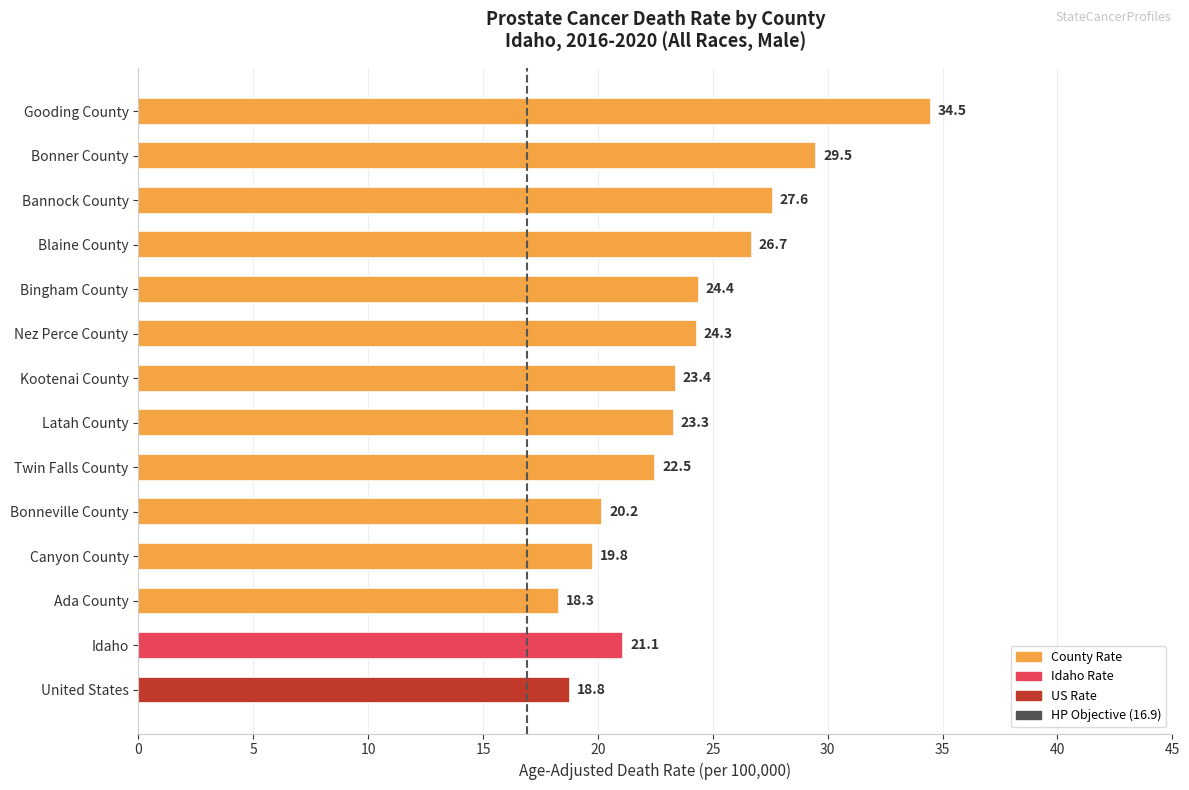

What is the average value?

23.9